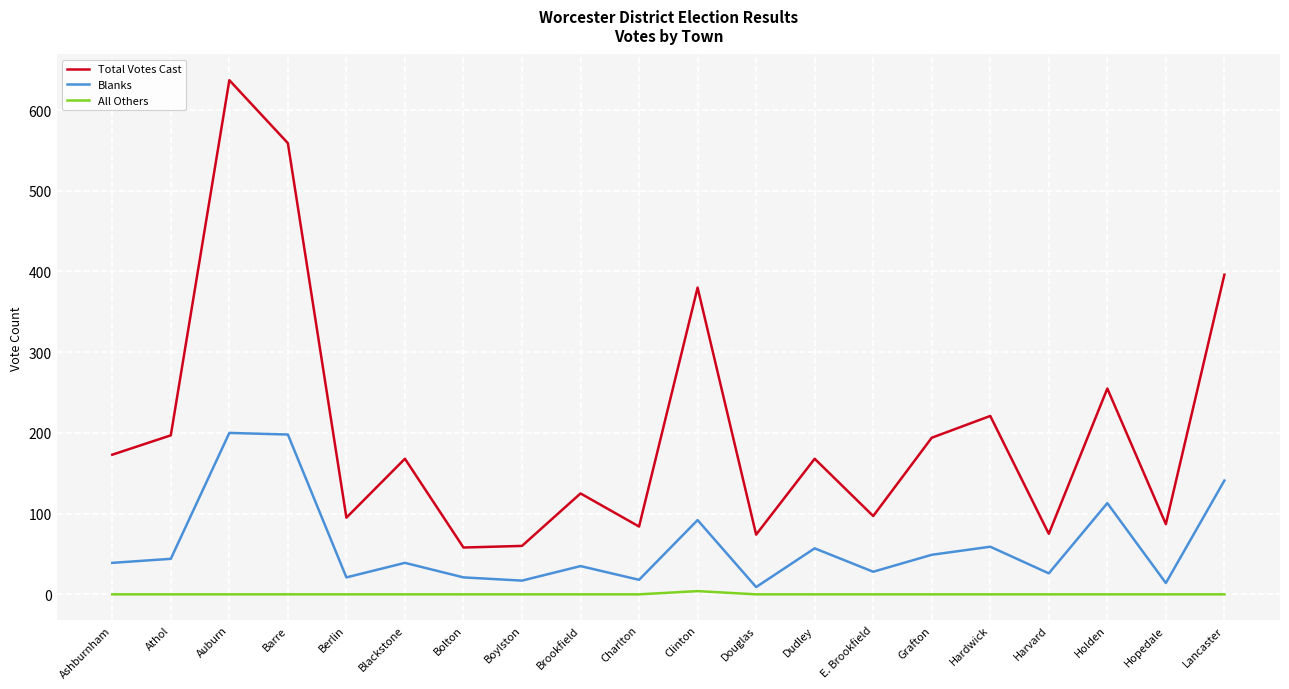

Rank the series by their average value, from lowest to highest.

All Others, Blanks, Total Votes Cast